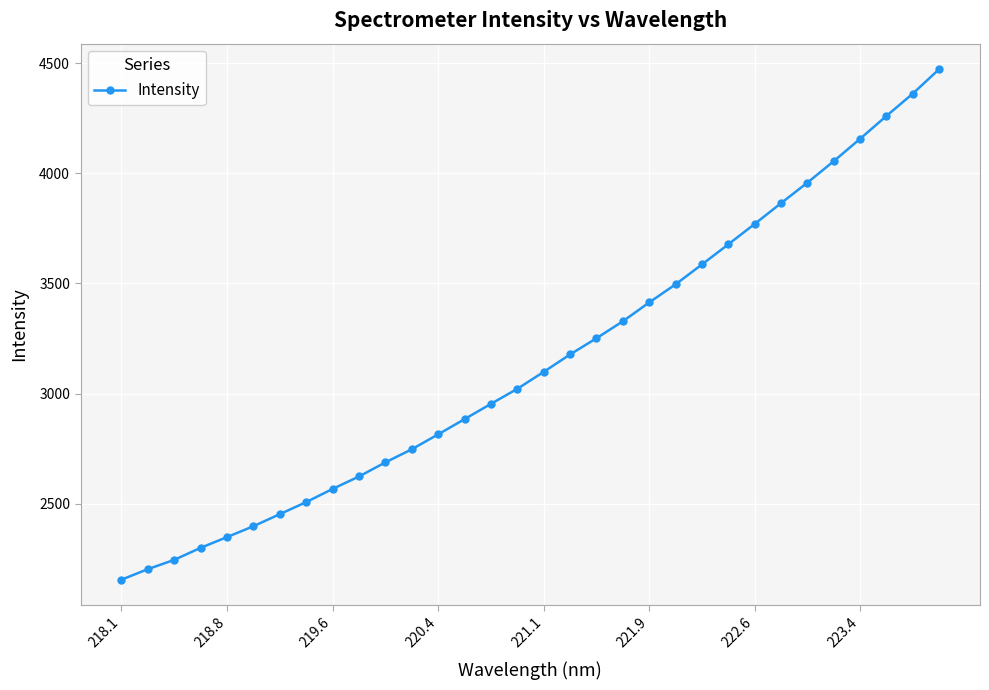

What is the value of the 32nd point from the left?

4471.9